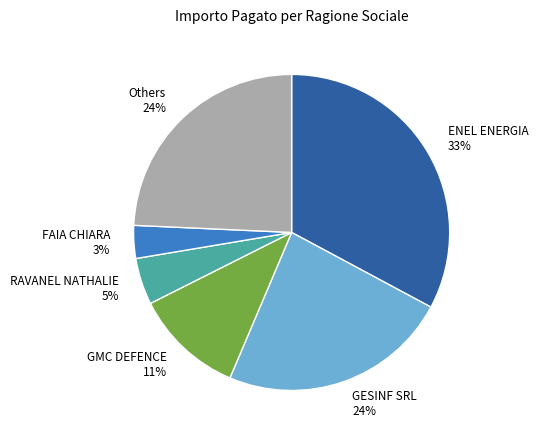

How many segments does this pie chart have?

6